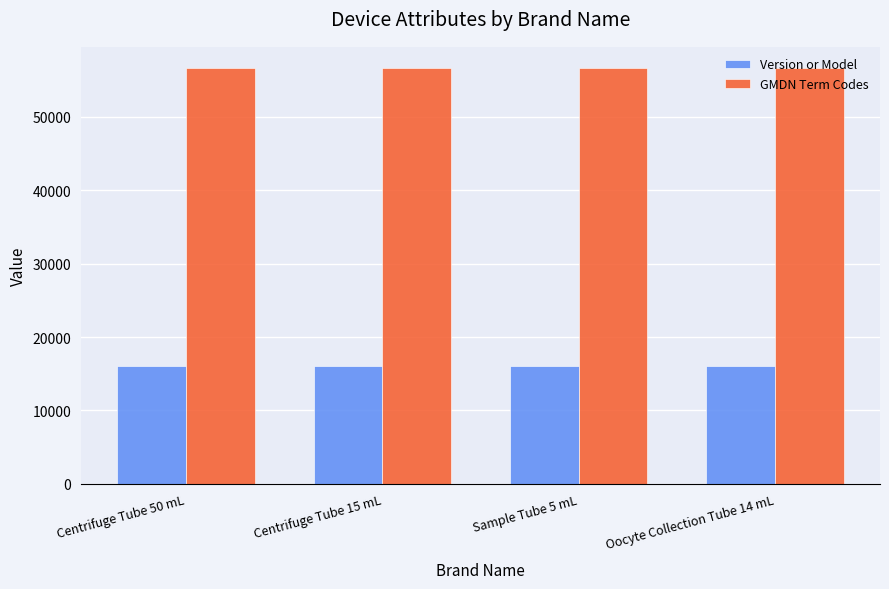

List the series in order of their peak value, highest first.

GMDN Term Codes, Version or Model